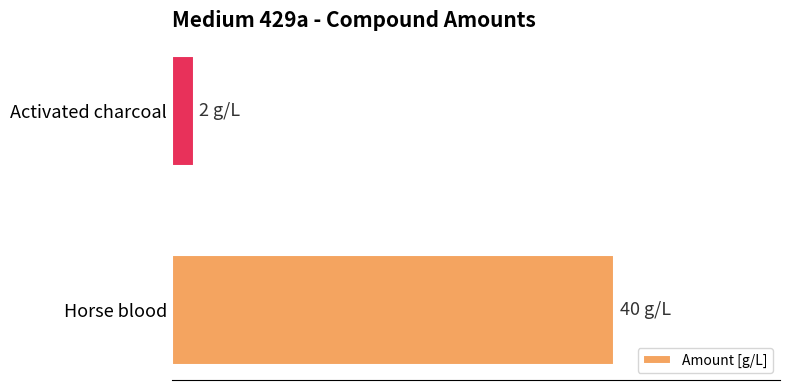

List the labels in order of value, smallest first.

Activated charcoal, Horse blood